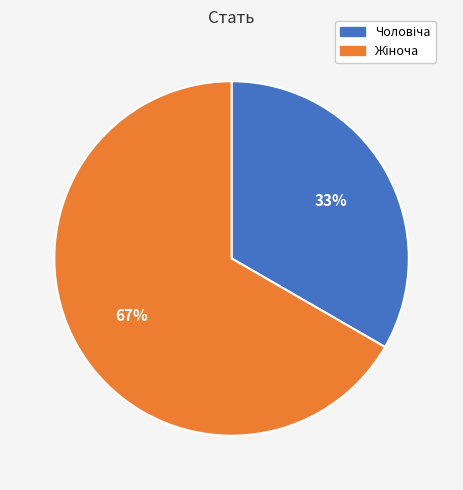

What is the change in value from Чоловіча to Жіноча?

+1